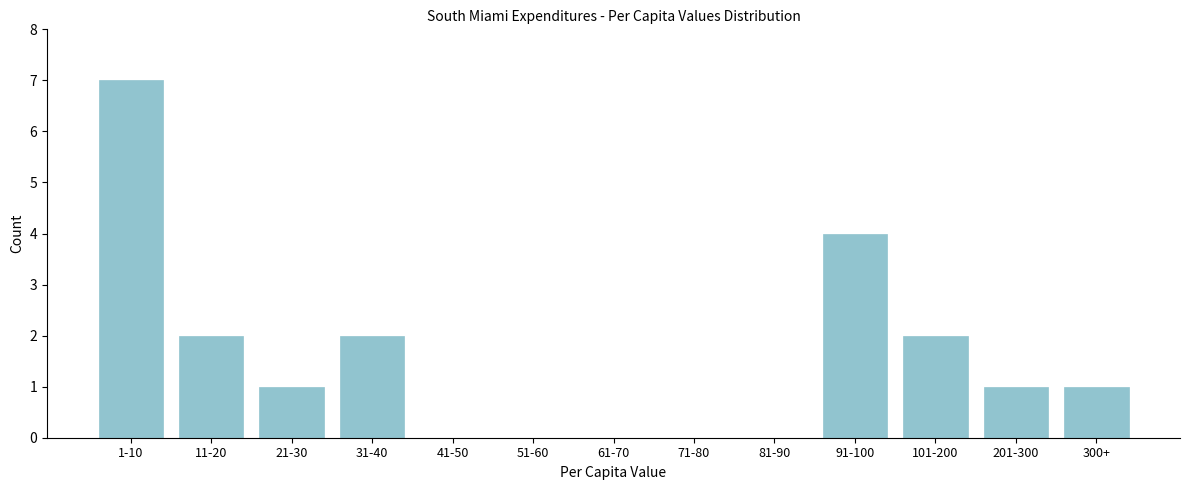

Reading left to right, extract all data points from this chart.

1-10=7	11-20=2	21-30=1	31-40=2	41-50=0	51-60=0	61-70=0	71-80=0	81-90=0	91-100=4	101-200=2	201-300=1	300+=1